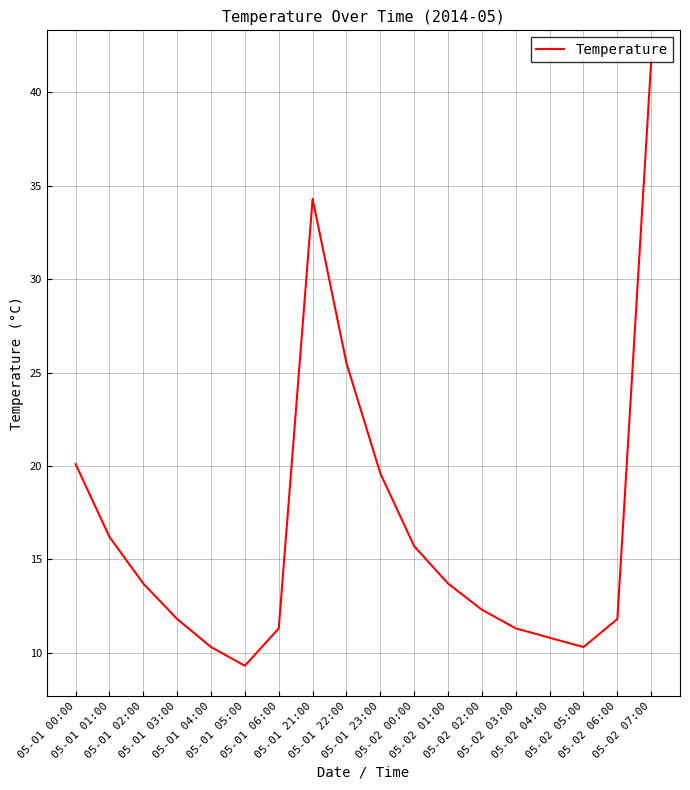

Between 05-01 06:00 and 05-02 02:00, which is larger?

05-02 02:00